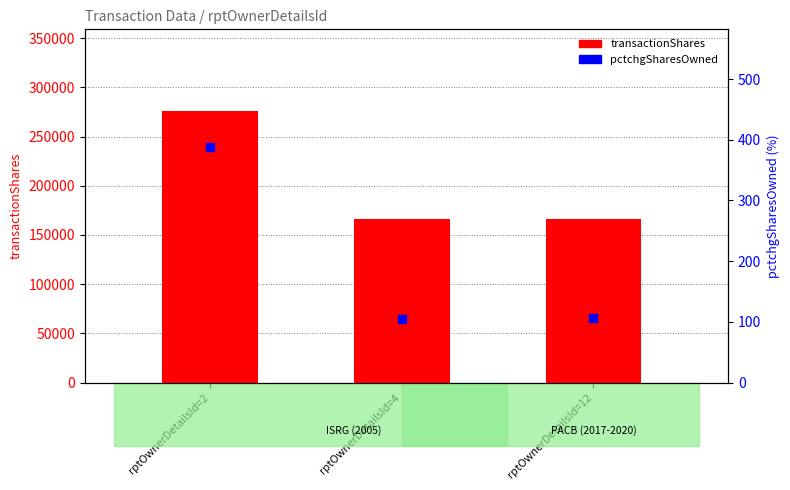

Which series reaches the maximum Y coordinate?

transactionShares